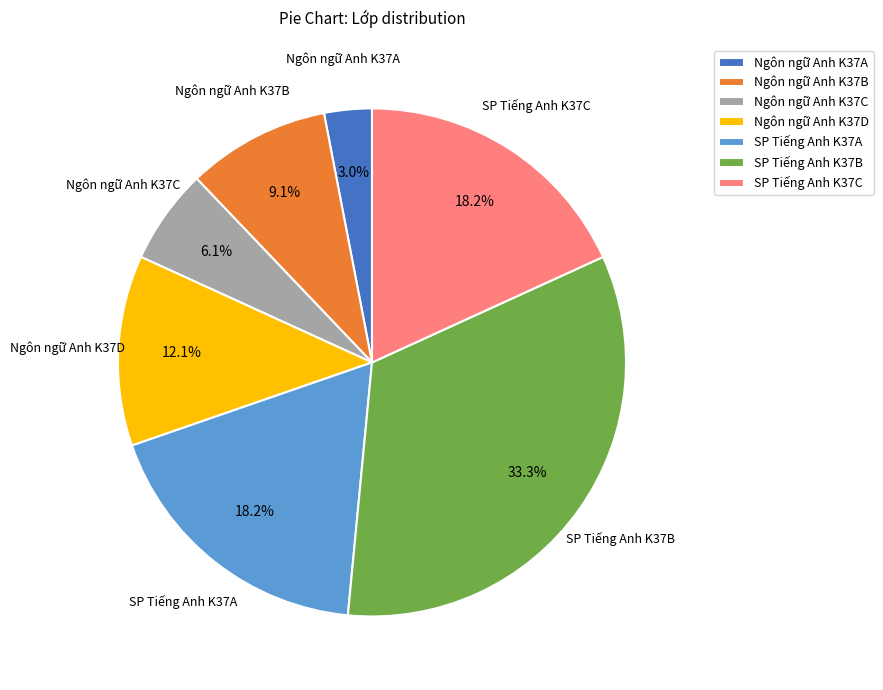

How much of the chart is everything except Ngôn ngữ Anh K37B?

90.9%